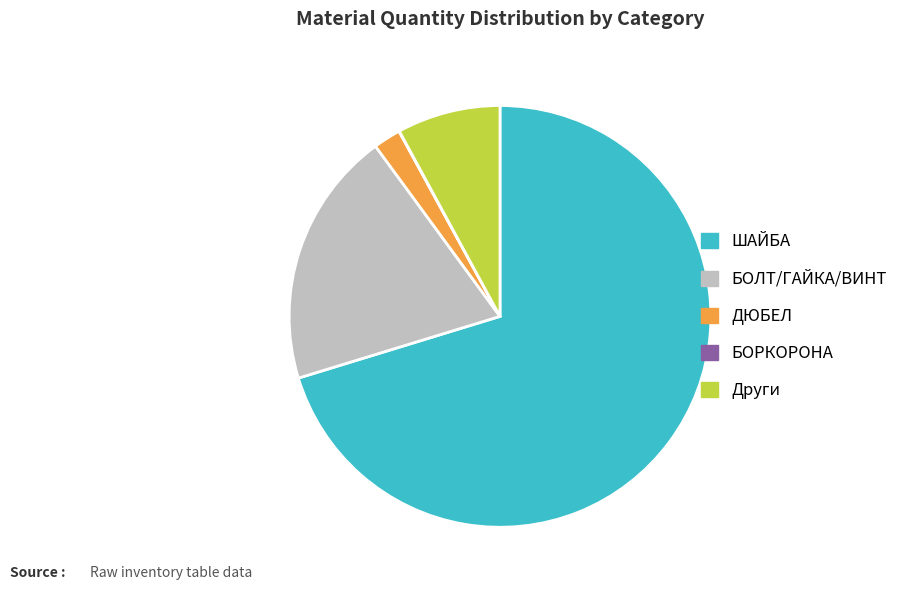

Is it true that ДЮБЕЛ is 2% of the pie?

True